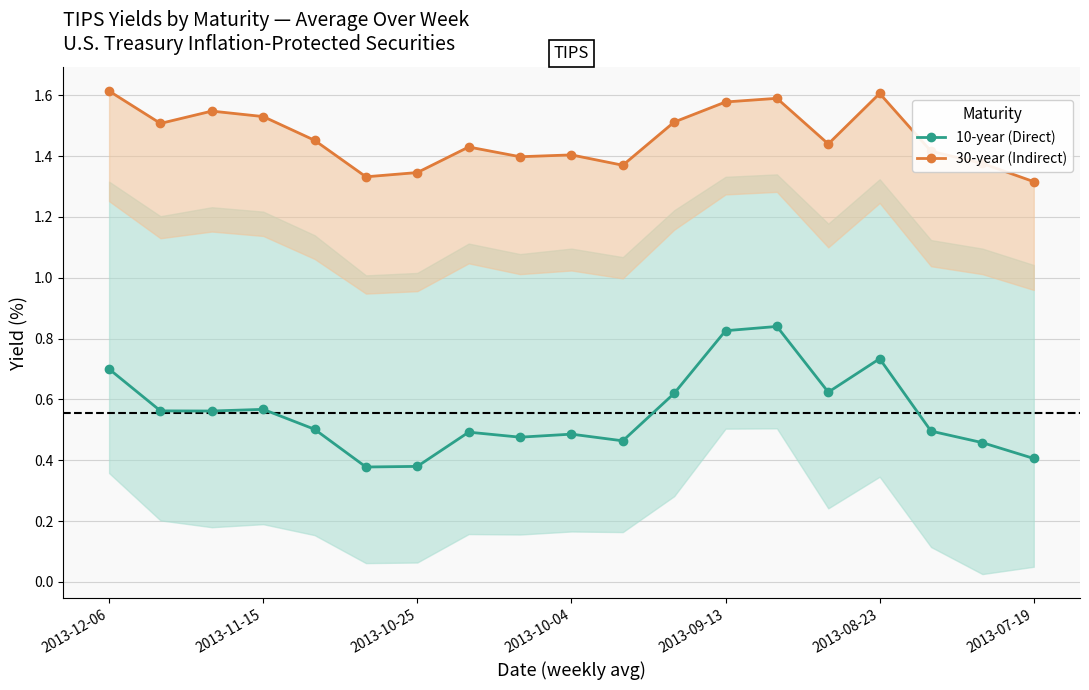

At which category is the sum across all series the highest?

13